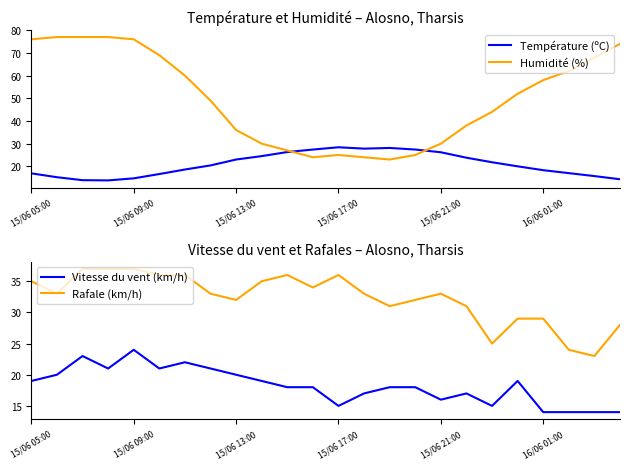

True or false: Température (ºC) and Humidité (%) intersect in this chart.

True